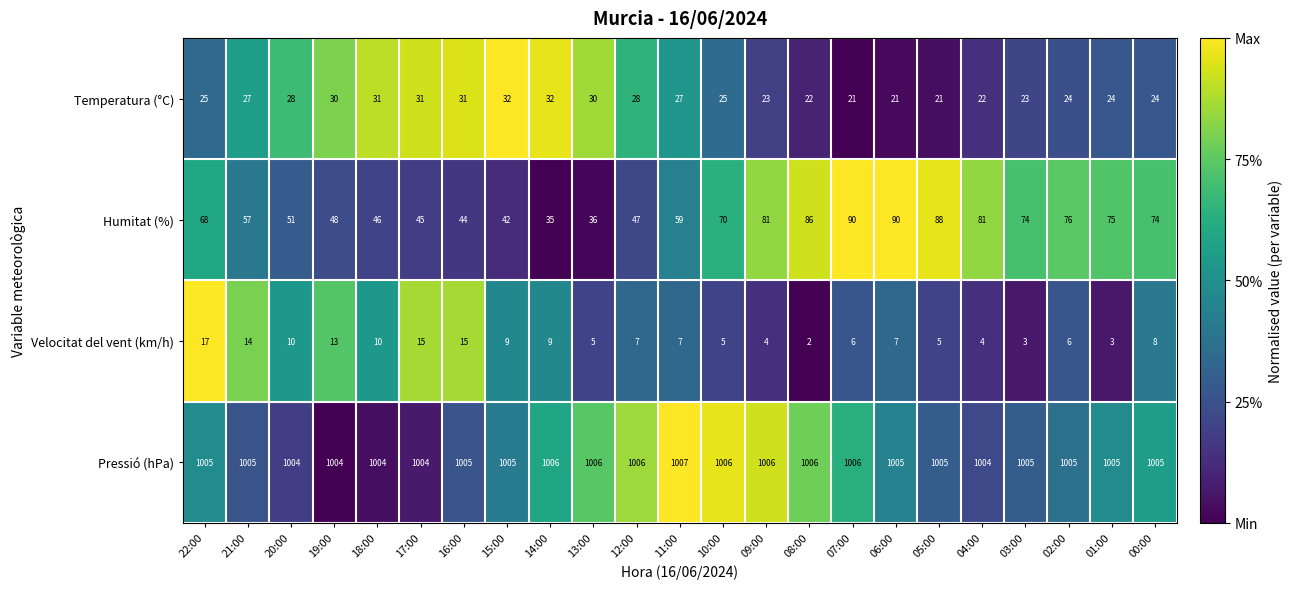

Which category has the highest value across all series?

11:00